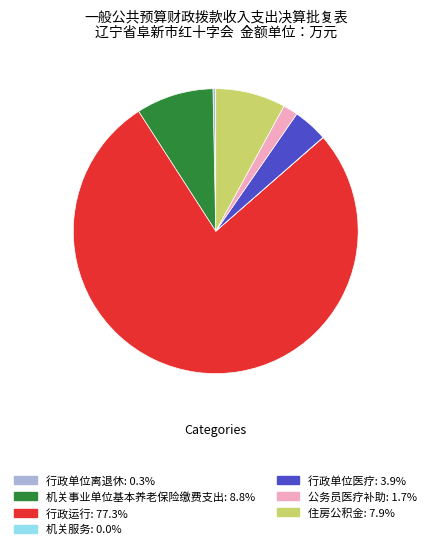

Is there a majority slice in this chart?

Yes